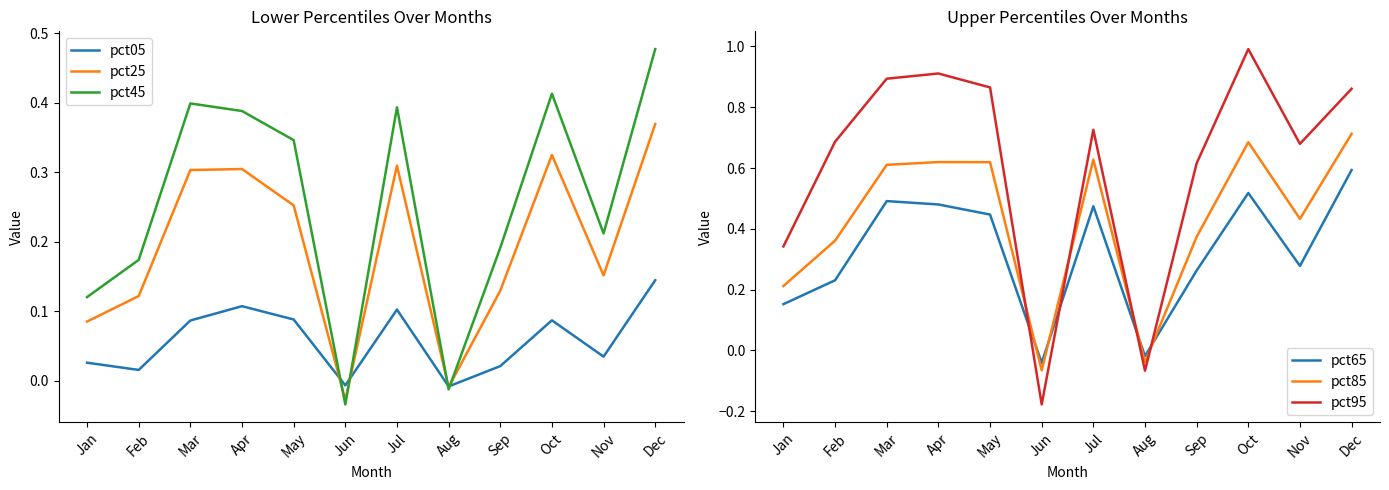

The pct65 series shows 0.2 at Feb. True or false?

True